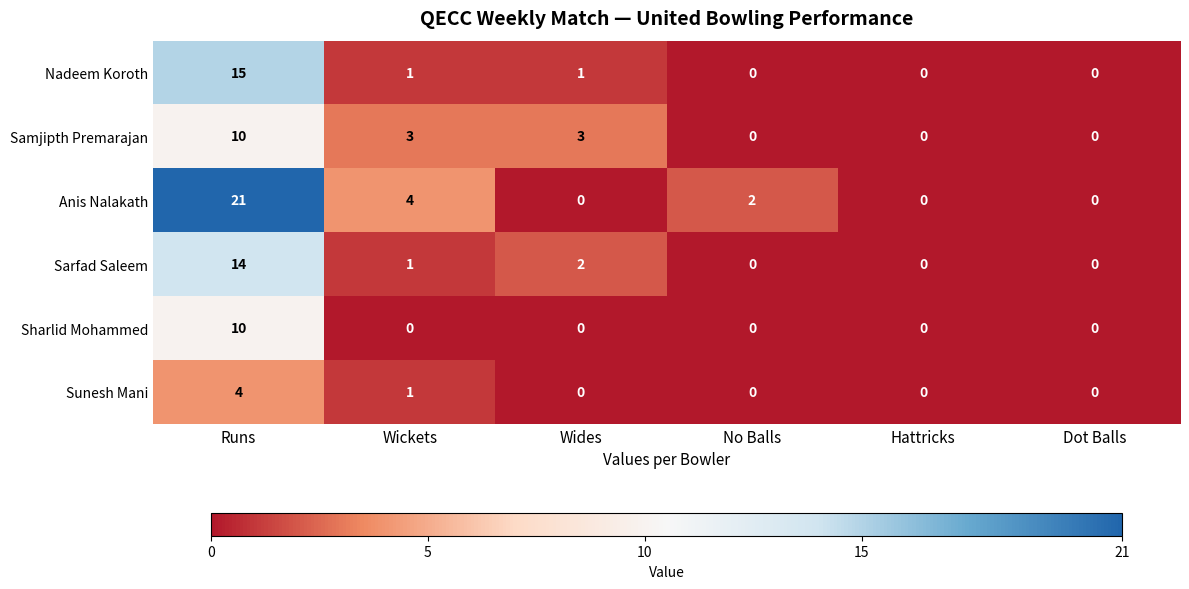

The Sarfad Saleem series shows 3 at Wides. True or false?

False